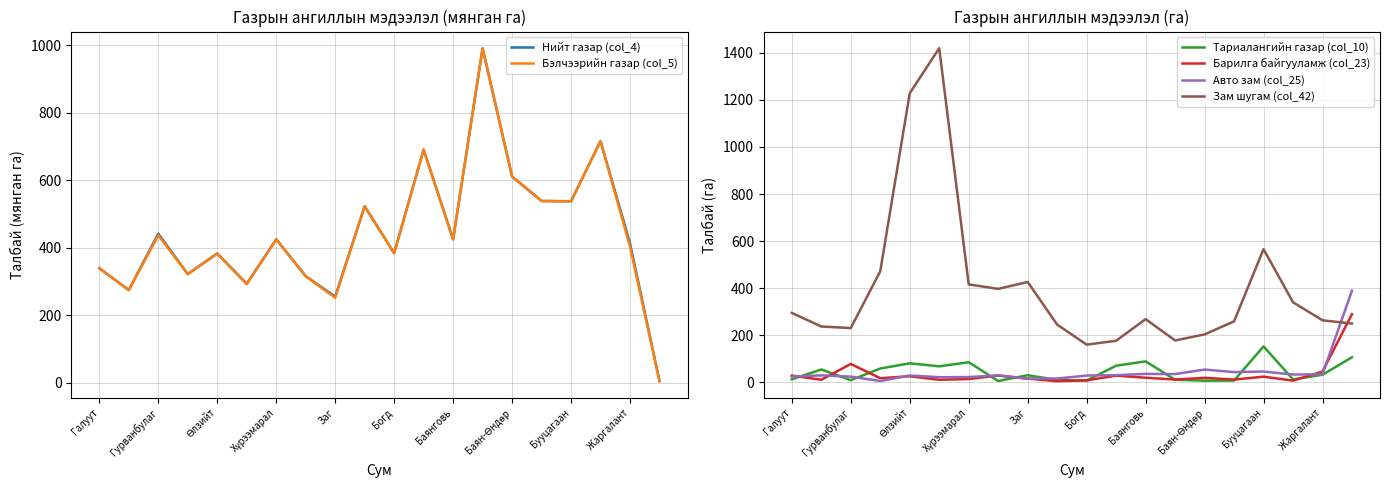

How many times do Нийт газар (col_4) and Тариалангийн газар (col_10) cross each other?

1